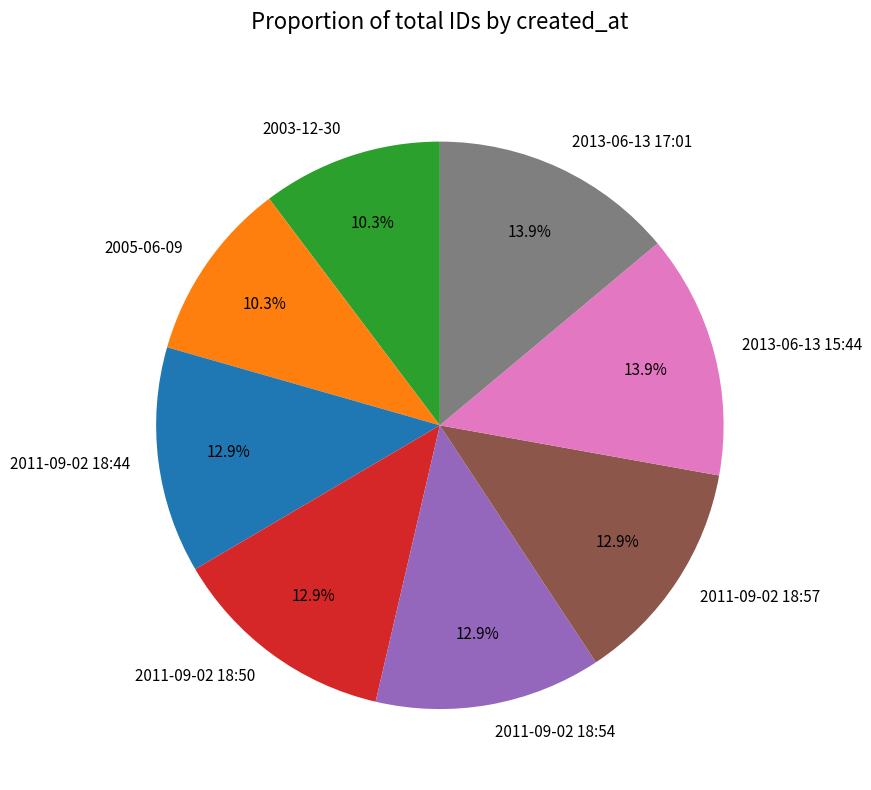

Combined, what portion of the pie is 2003-12-30 and 2013-06-13 15:44?

24.2%